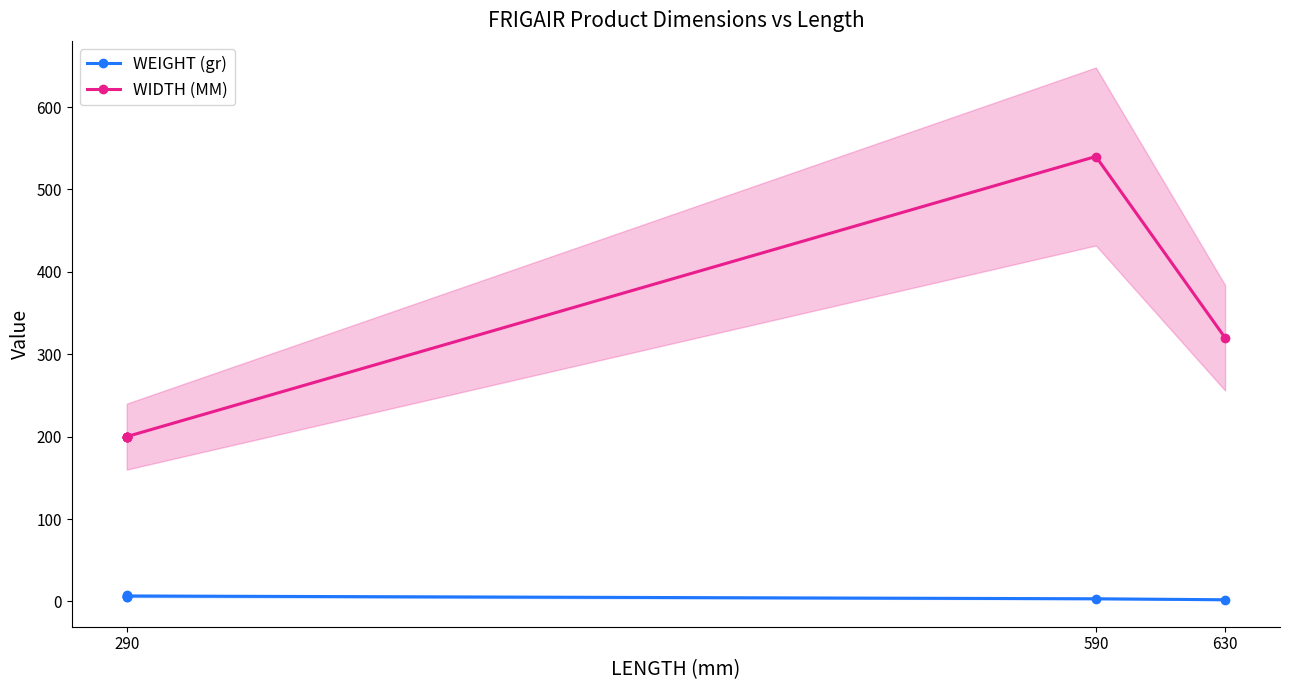

True or false: WIDTH (MM) and WEIGHT (gr) cross at least once.

False